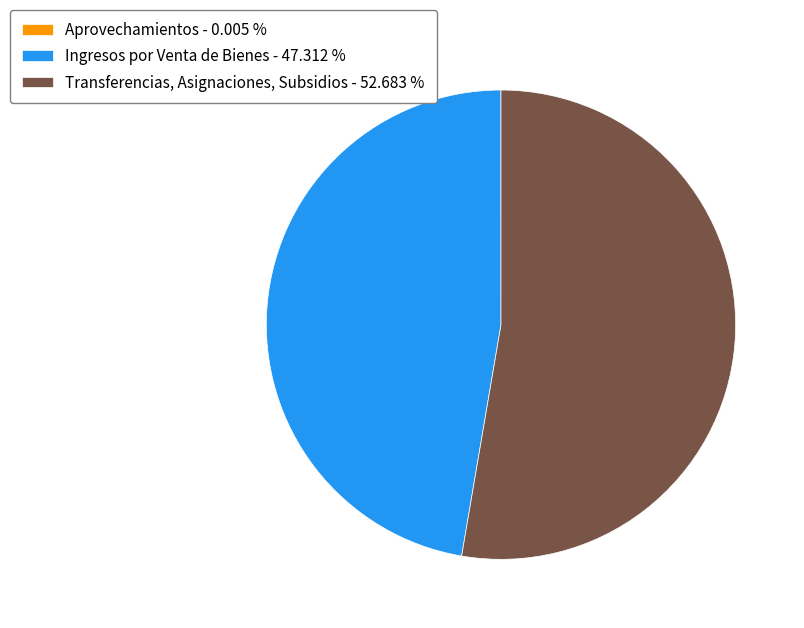

Between Ingresos por Venta de Bienes - 47.312 % and Transferencias, Asignaciones, Subsidios - 52.683 %, which is larger?

Transferencias, Asignaciones, Subsidios - 52.683 %